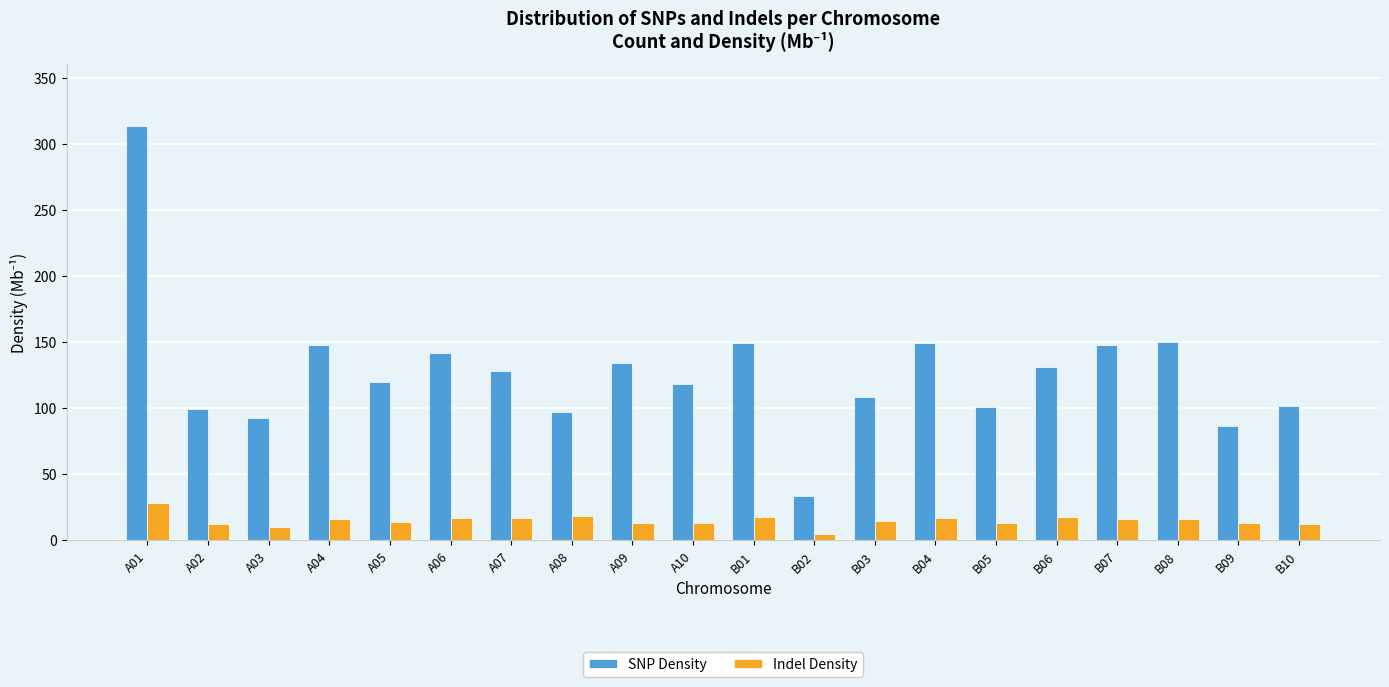

What is the sum of all Indel Density values?

297.9